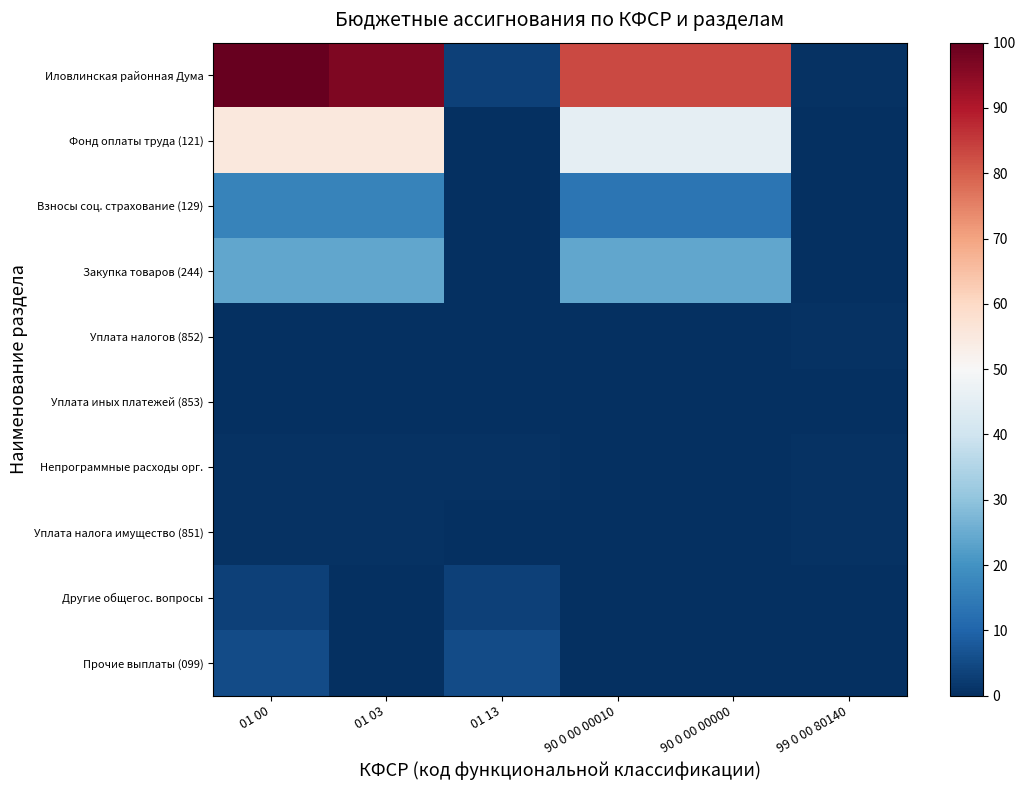

How many distinct data groups are displayed?

10